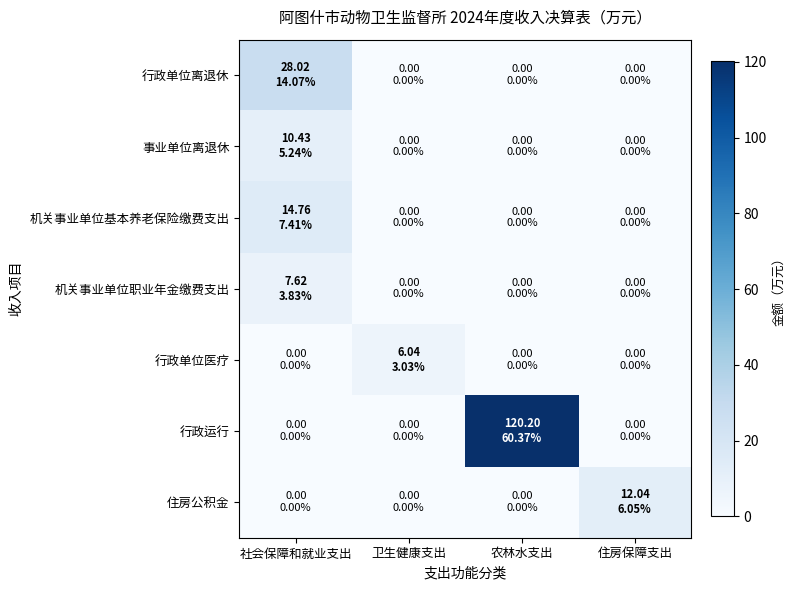

At 住房保障支出, list the series in order from largest to smallest.

住房公积金, 行政单位离退休, 事业单位离退休, 机关事业单位基本养老保险缴费支出, 机关事业单位职业年金缴费支出, 行政单位医疗, 行政运行